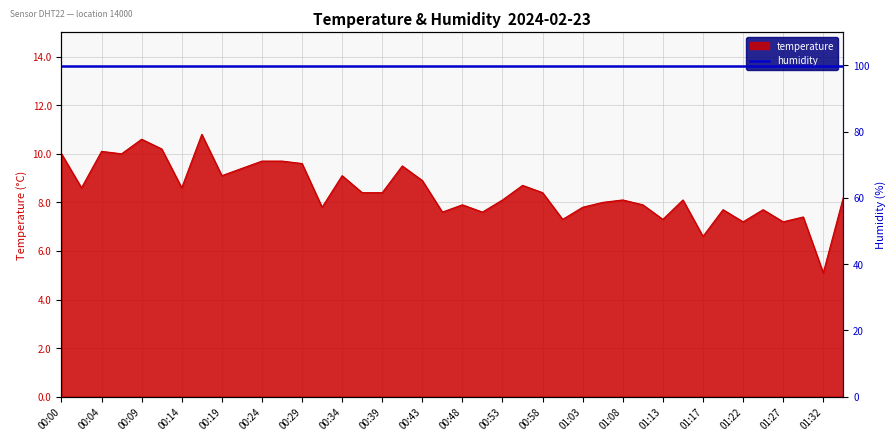

What is the difference between the maximum and minimum values?

5.7